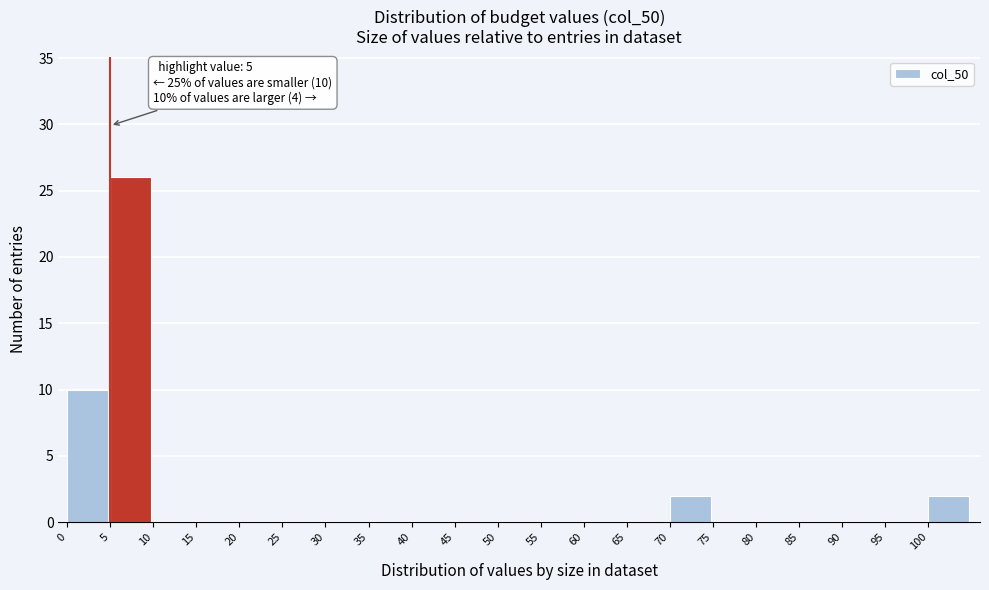

Over which range of the x-axis is the bar tallest?

5 to 10